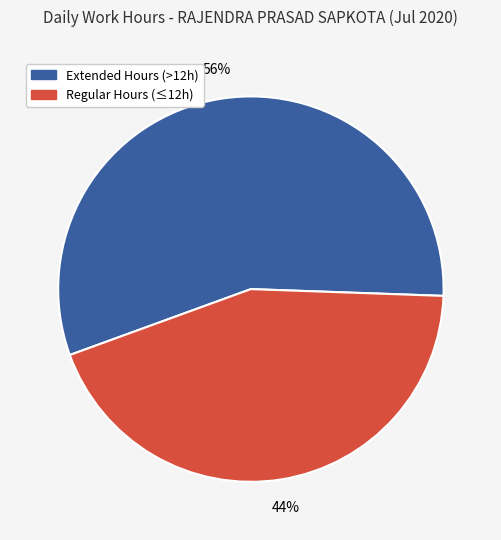

Is there a majority slice in this chart?

Yes